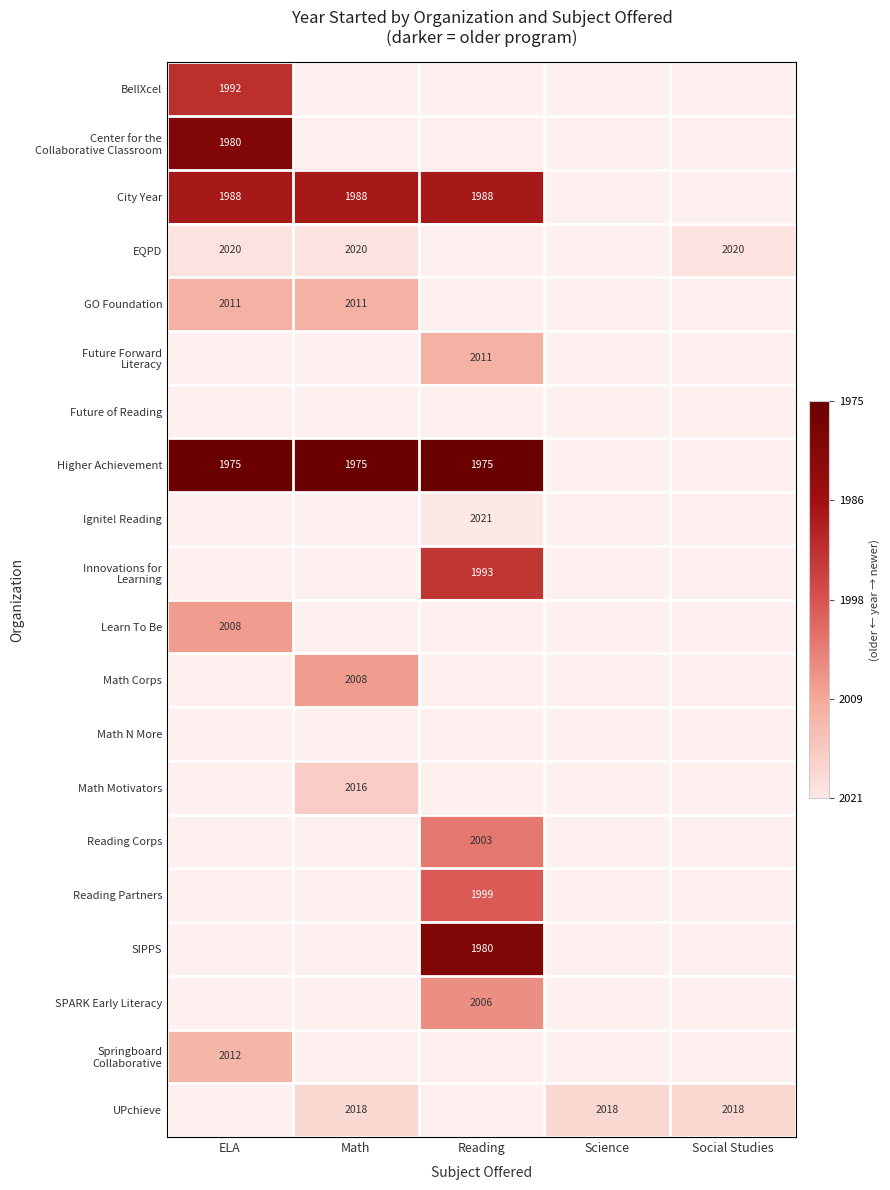

Which category has the highest value in the Higher Achievement series?

ELA